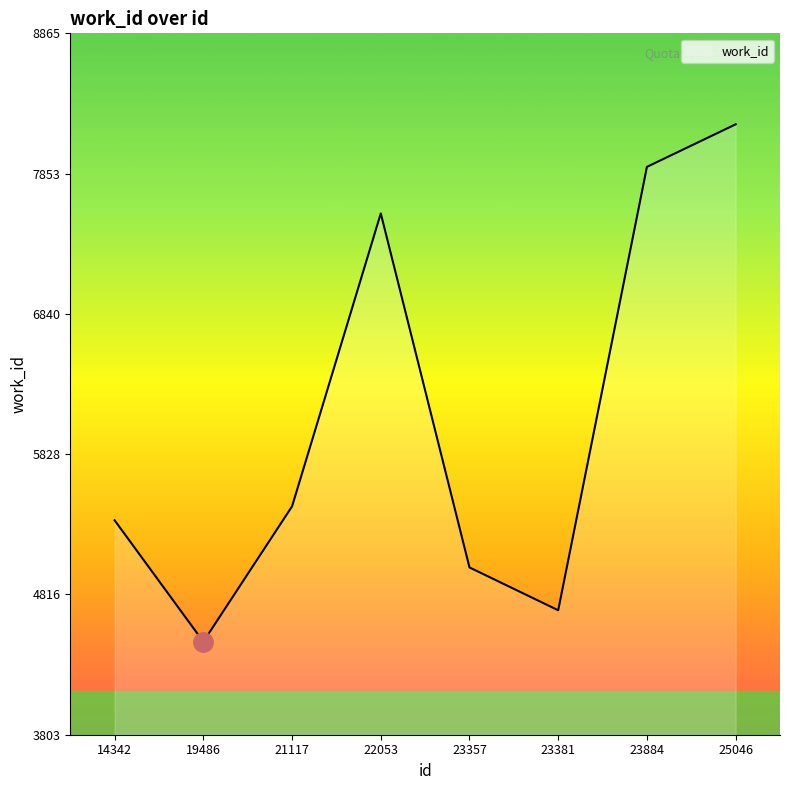

What is the change in value from 14342 to 23381?

-649